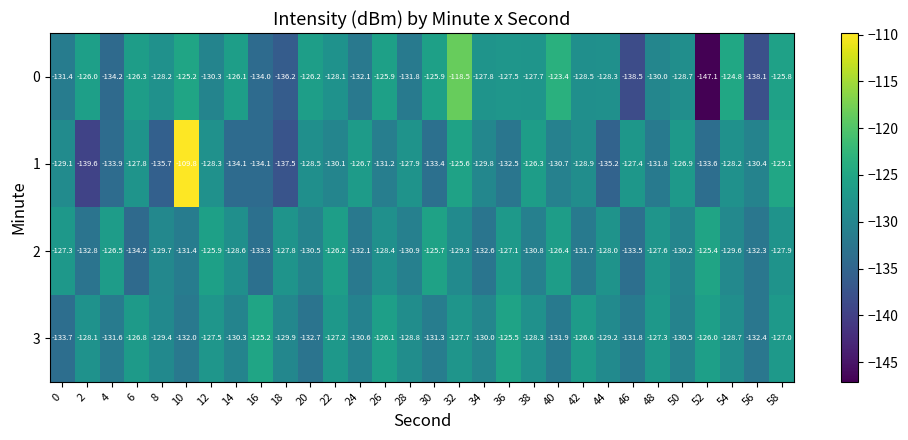

What is the total value across all series at 4?

-526.2